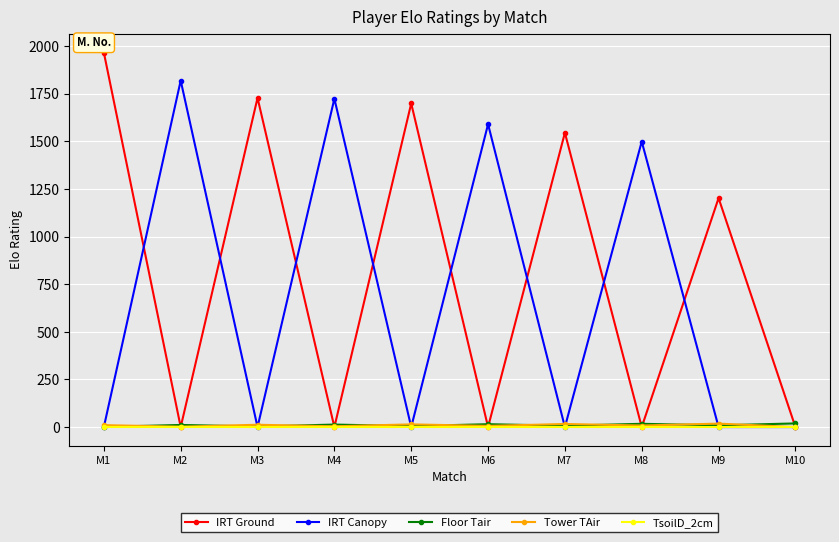

At which category is the sum across all series the highest?

M1